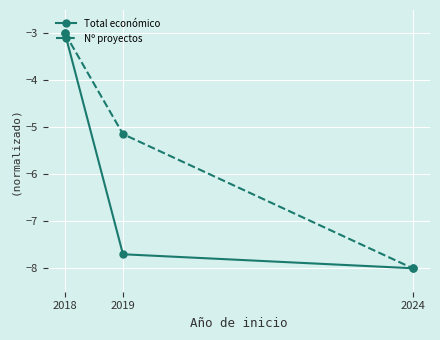

How many data points does each series have?

3